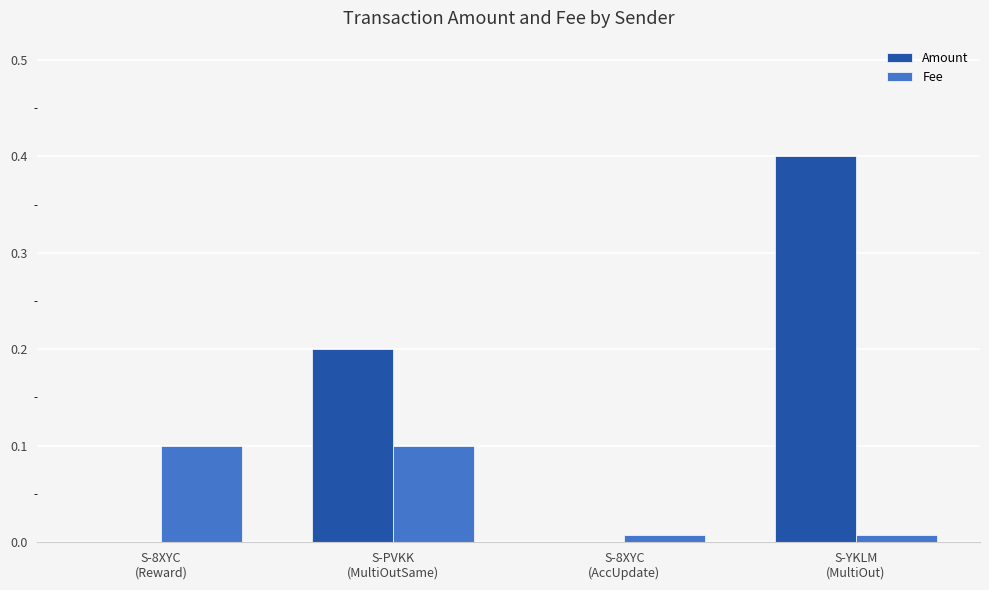

Which series has the largest total across all categories?

Amount